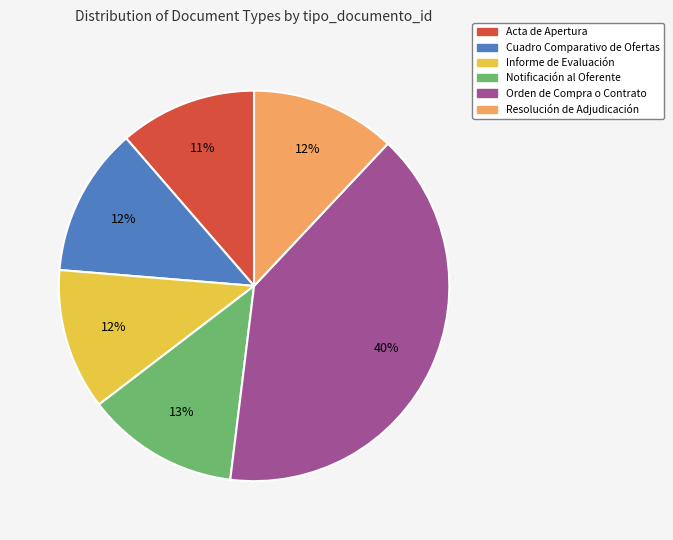

Does Orden de Compra o Contrato represent more than half of the total?

No